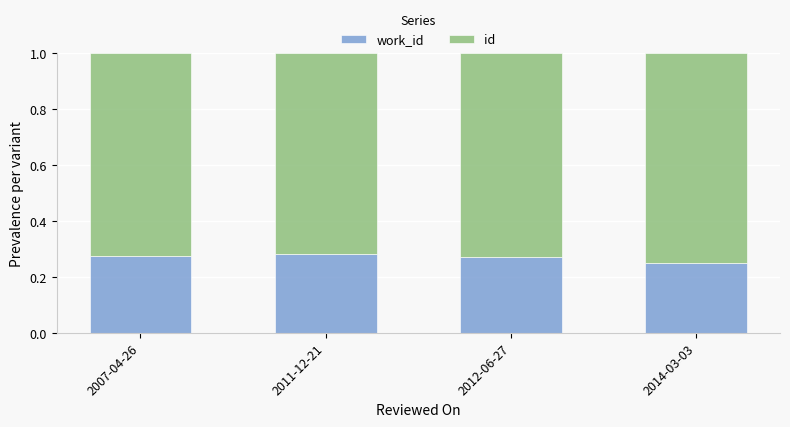

What is the total value across all series at 2007-04-26?

1.0